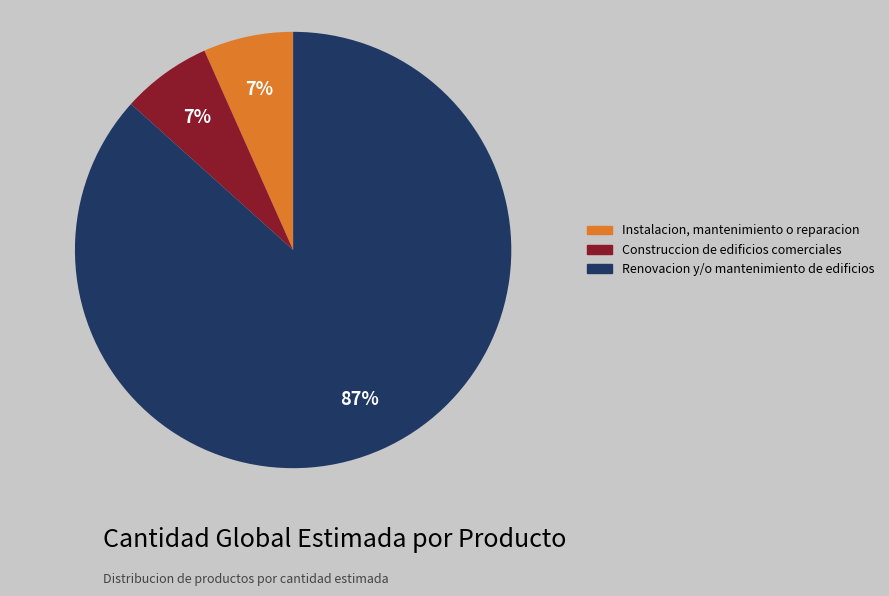

What is the largest slice in the pie chart?

Renovacion y/o mantenimiento de edificios